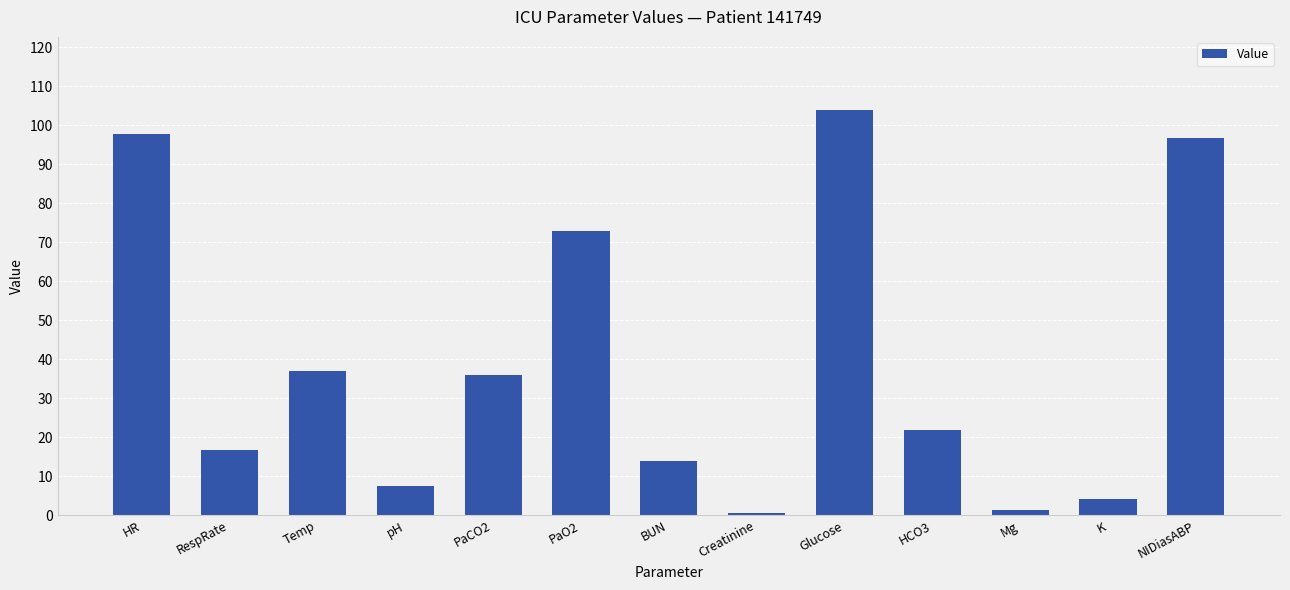

What is the greatest value displayed?

104.0